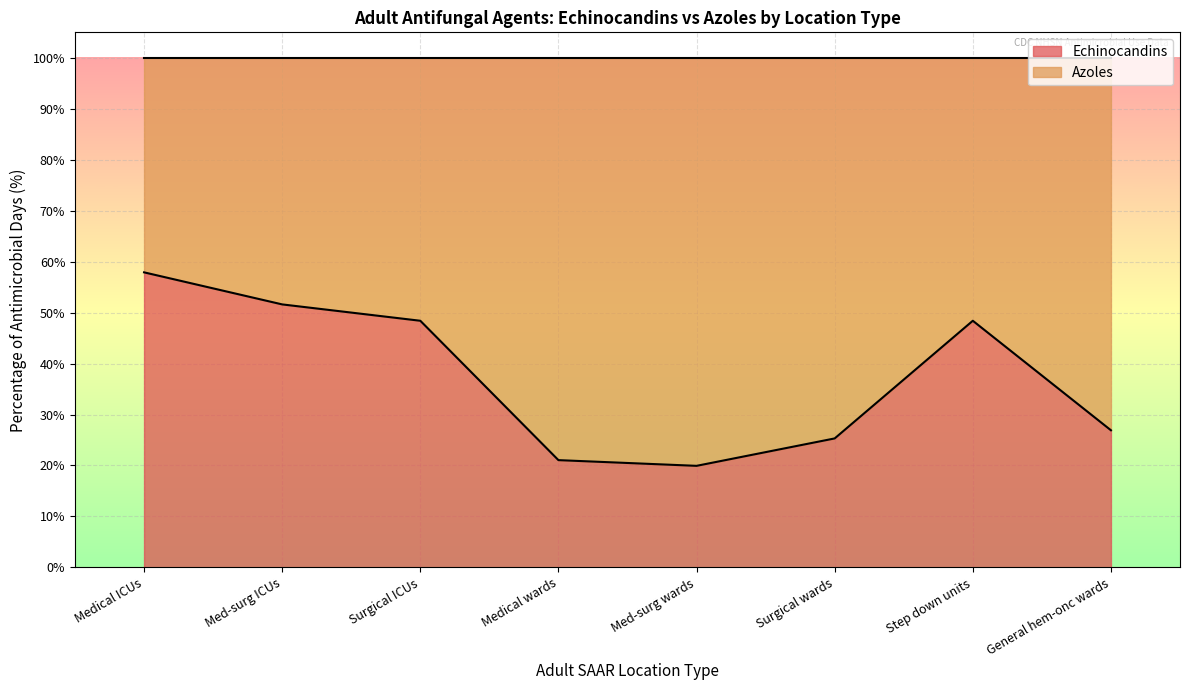

Reading right to left, what are all the values shown in this chart?

26.9	48.4	25.3	19.9	21.1	48.4	51.6	57.9